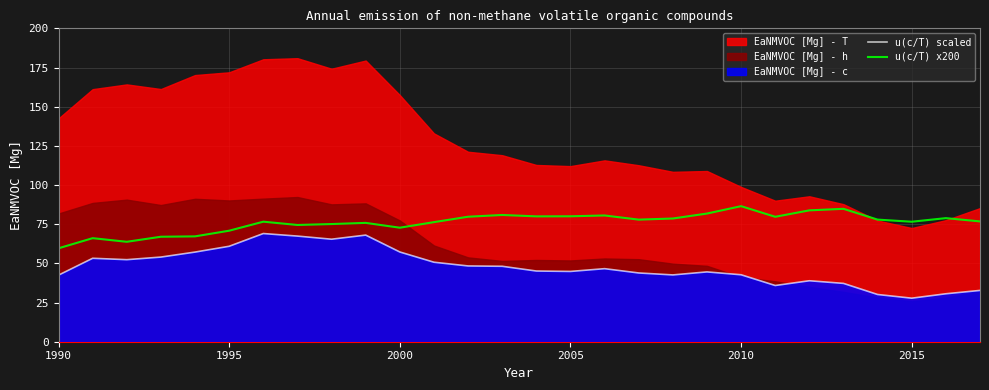

True or false: u(c/T) scaled and u(c/T) x200 cross at least once.

False